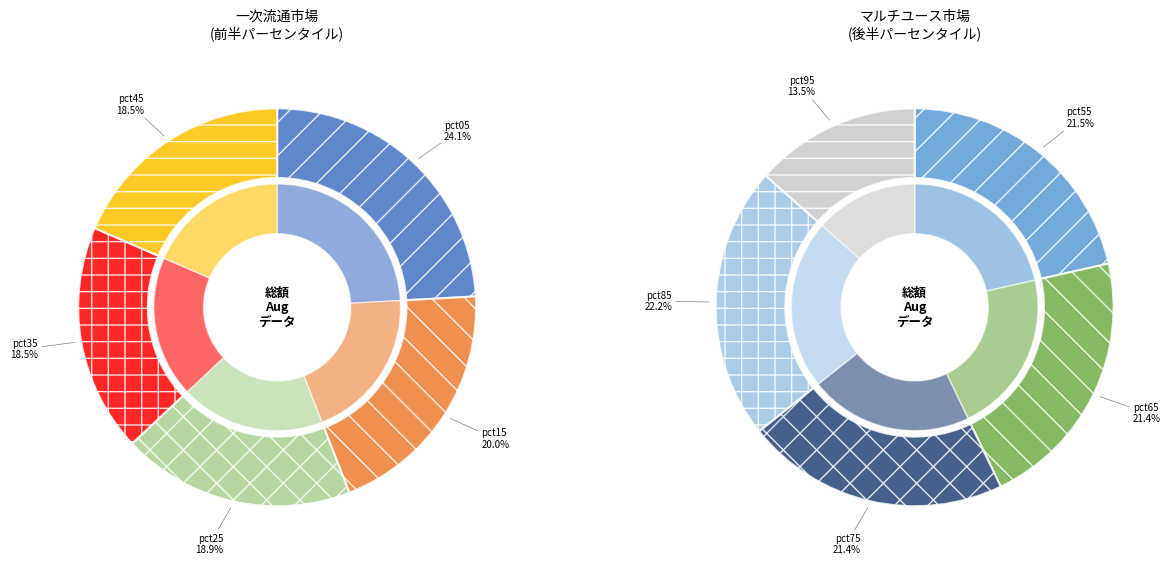

To the nearest percent, what is the difference between the pct55 and pct15 slice percentages?

1%